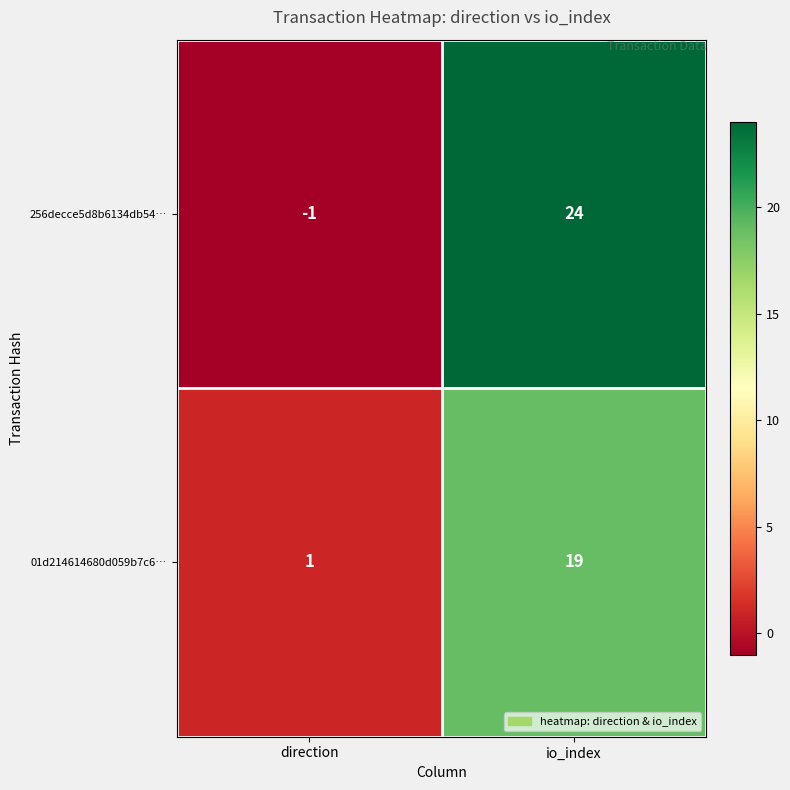

What value does the 01d214614680d059b7c6… series have at io_index?

19